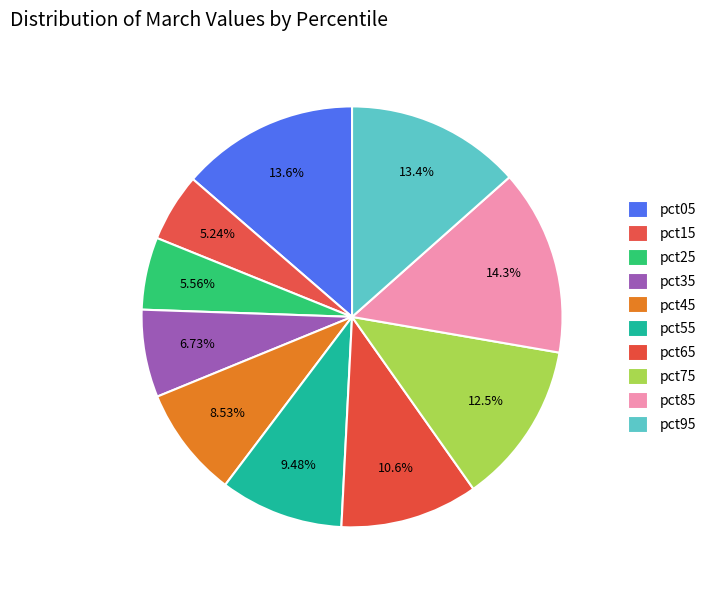

What is the smallest slice in the pie chart?

pct15